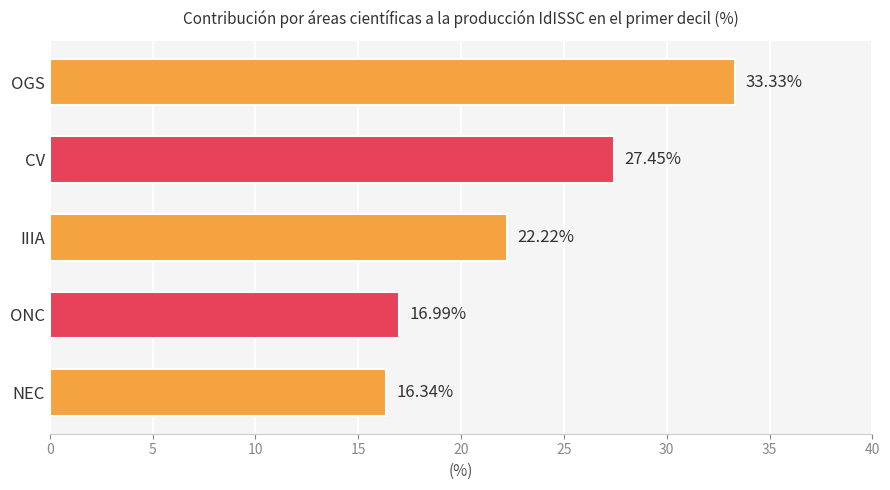

At which label is the value closest to 24?

IIIA